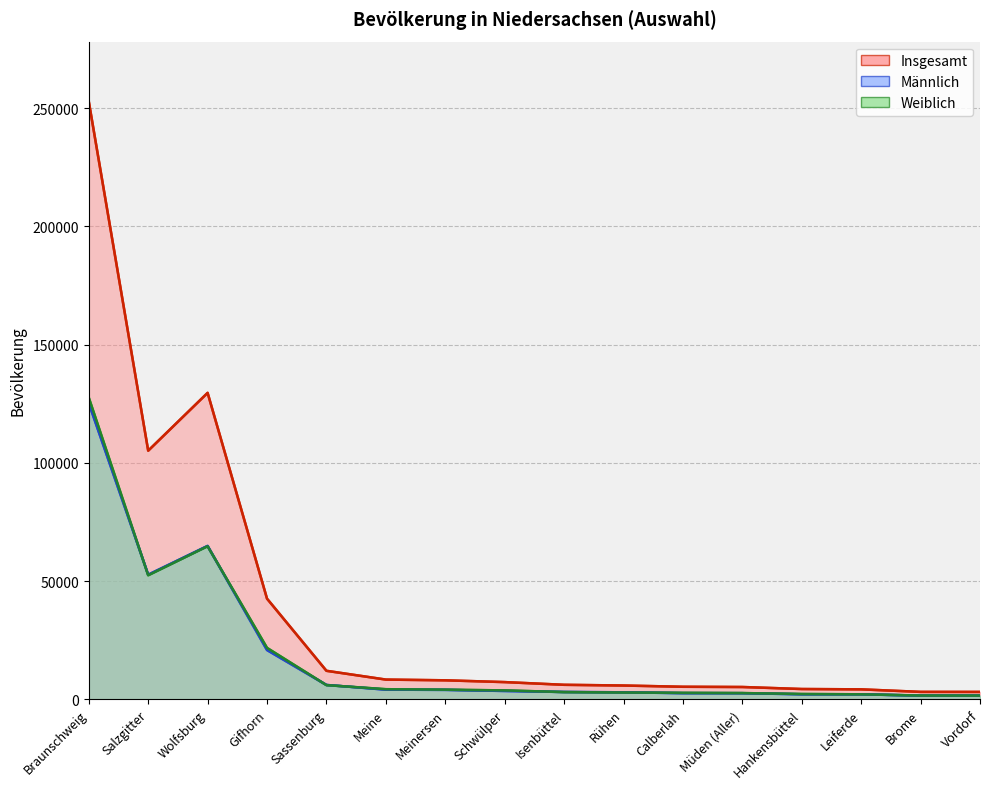

What are all the series names shown in the legend?

Insgesamt, Männlich, Weiblich